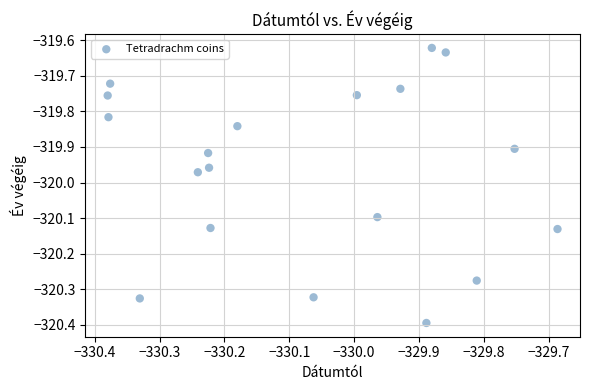

What is the range of X values (max minus min)?

0.7